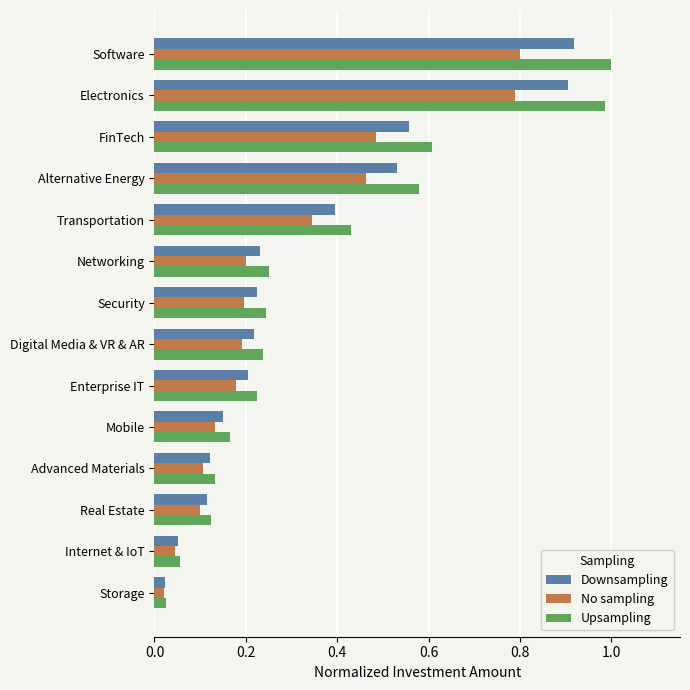

List the series in order of their overall mean, lowest first.

No sampling, Downsampling, Upsampling